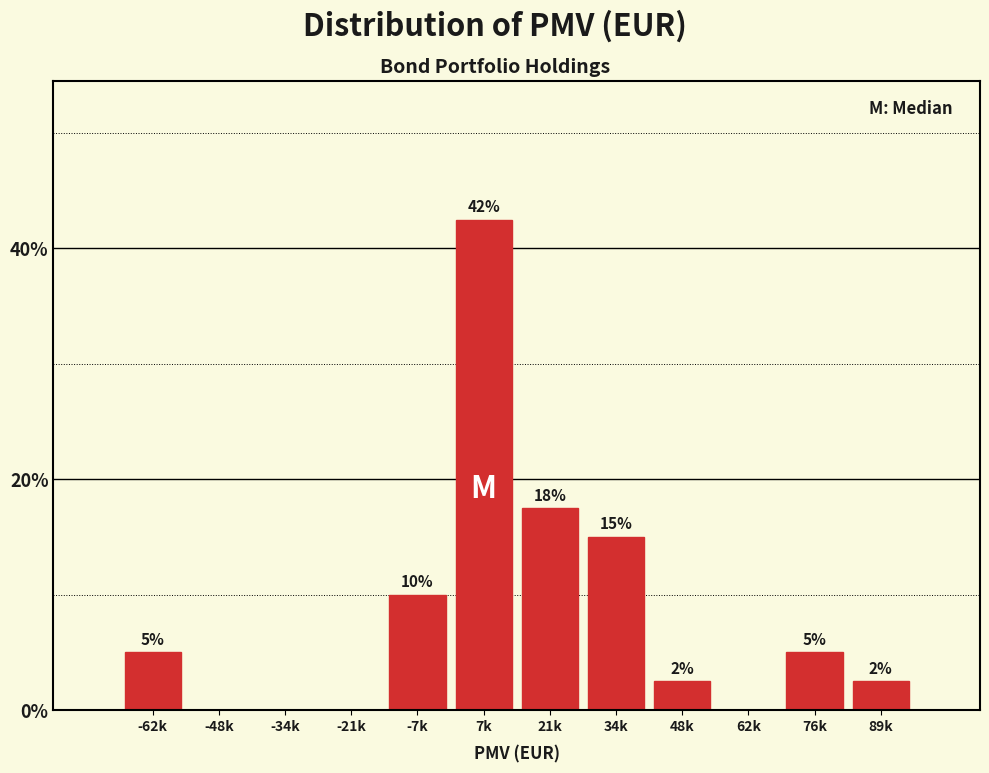

What is the sum of the values at -62k and -34k?

5.0